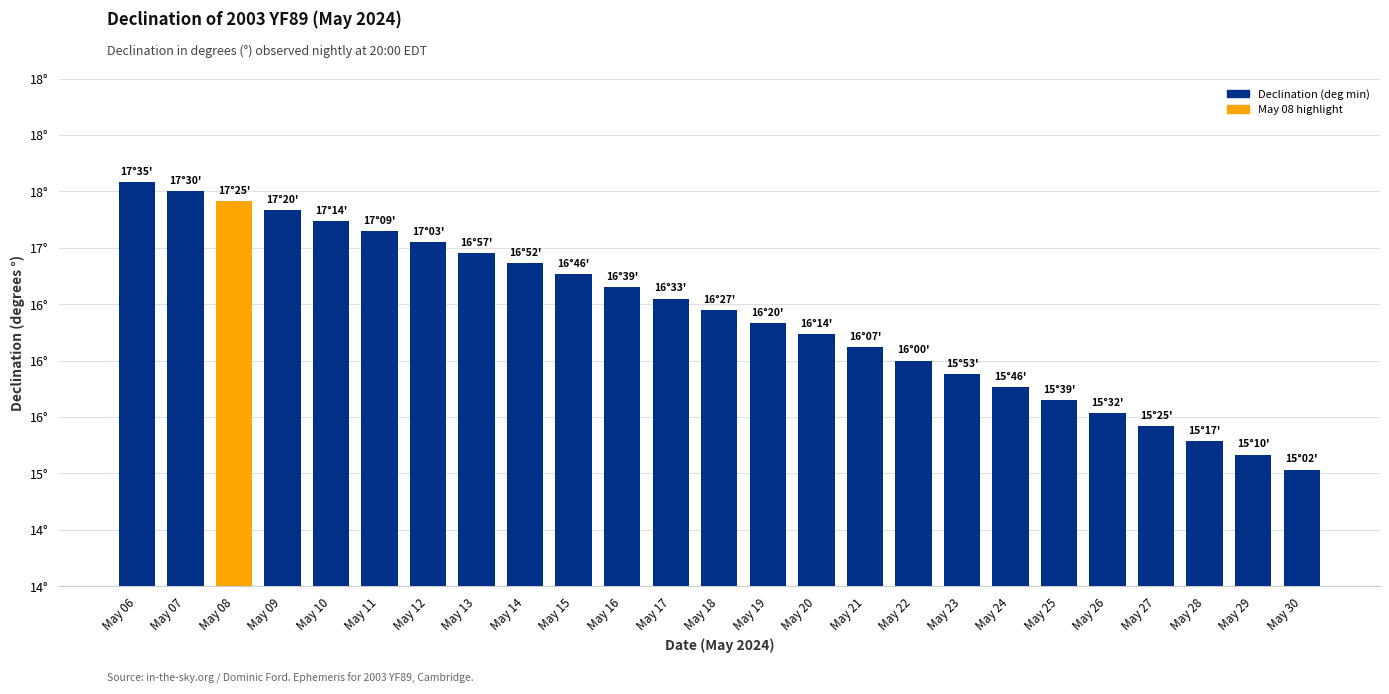

Reading left to right, what are all the values shown in this chart?

17.6	17.5	17.4	17.3	17.2	17.1	17.1	16.9	16.9	16.8	16.6	16.6	16.4	16.3	16.2	16.1	16.0	15.9	15.8	15.7	15.5	15.4	15.3	15.2	15.0